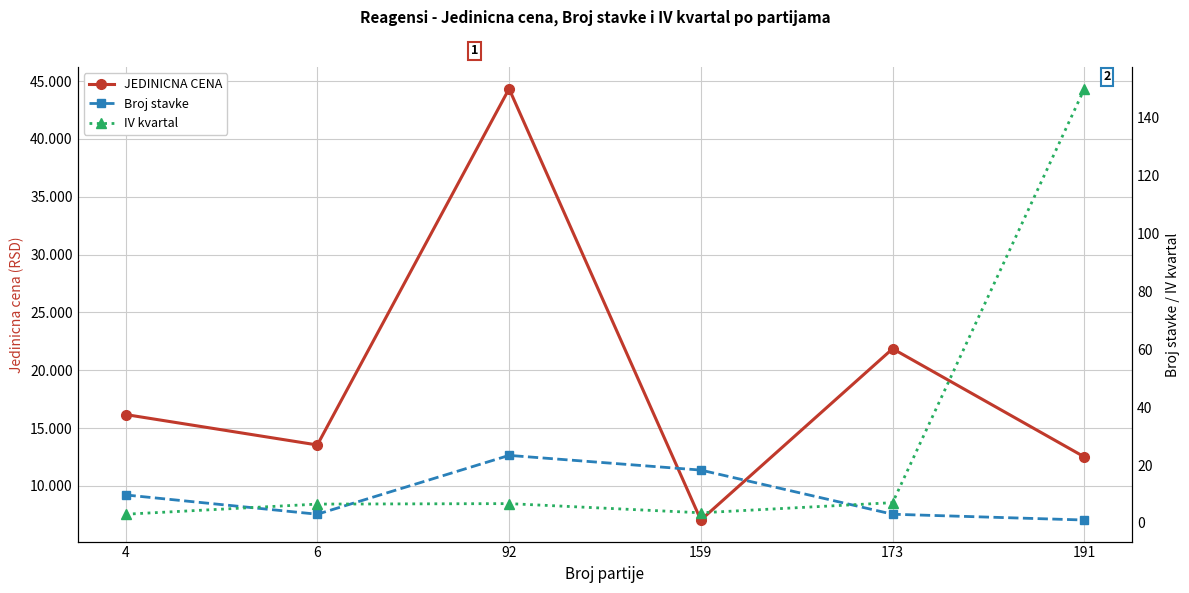

Where is JEDINICNA CENA nearest to the value 25689?

173